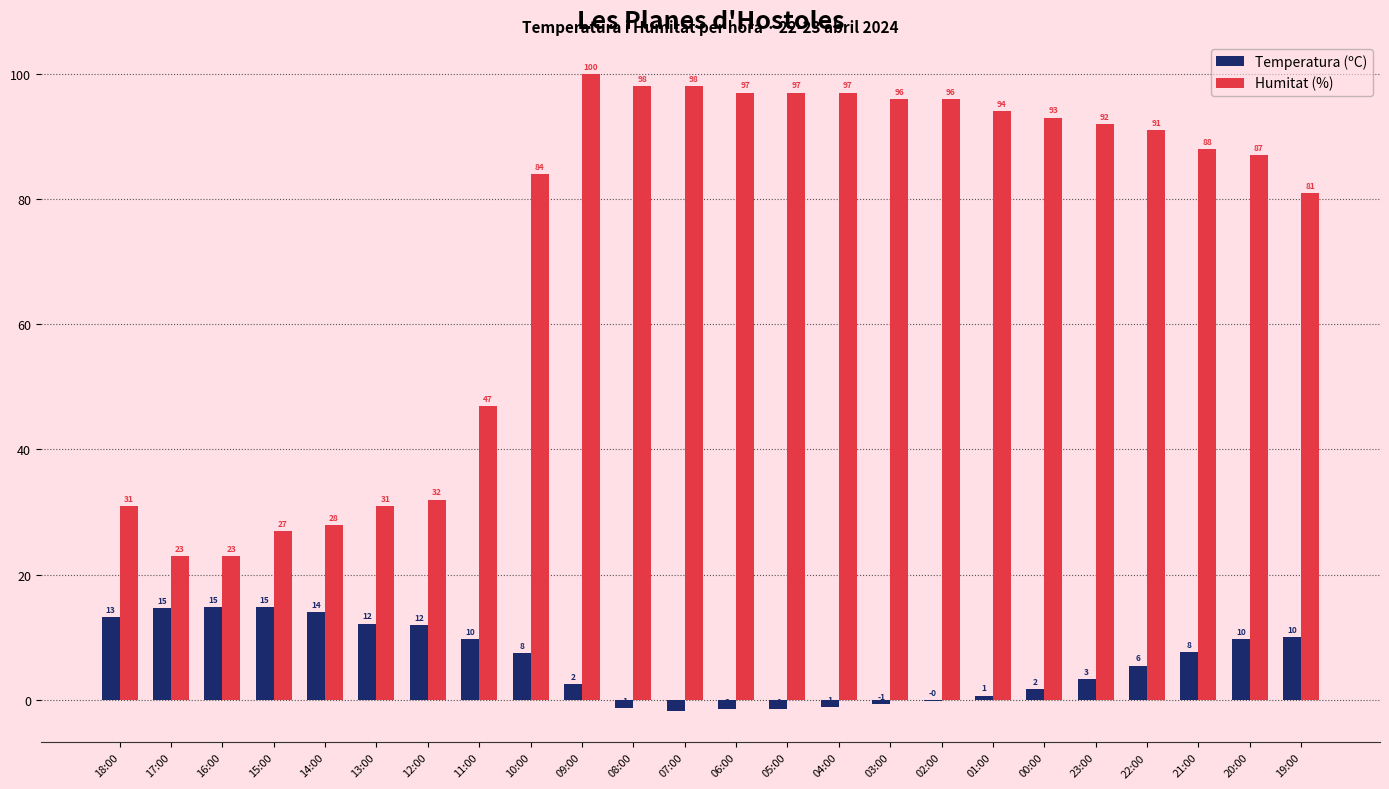

The Temperatura (ºC) series shows 9.7 at 20:00. True or false?

True